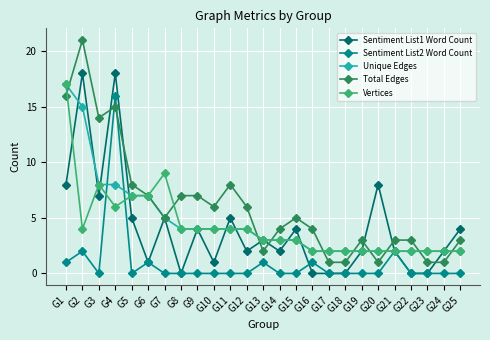

What is the difference between the maximum and minimum values in the Sentiment List1 Word Count series?

18